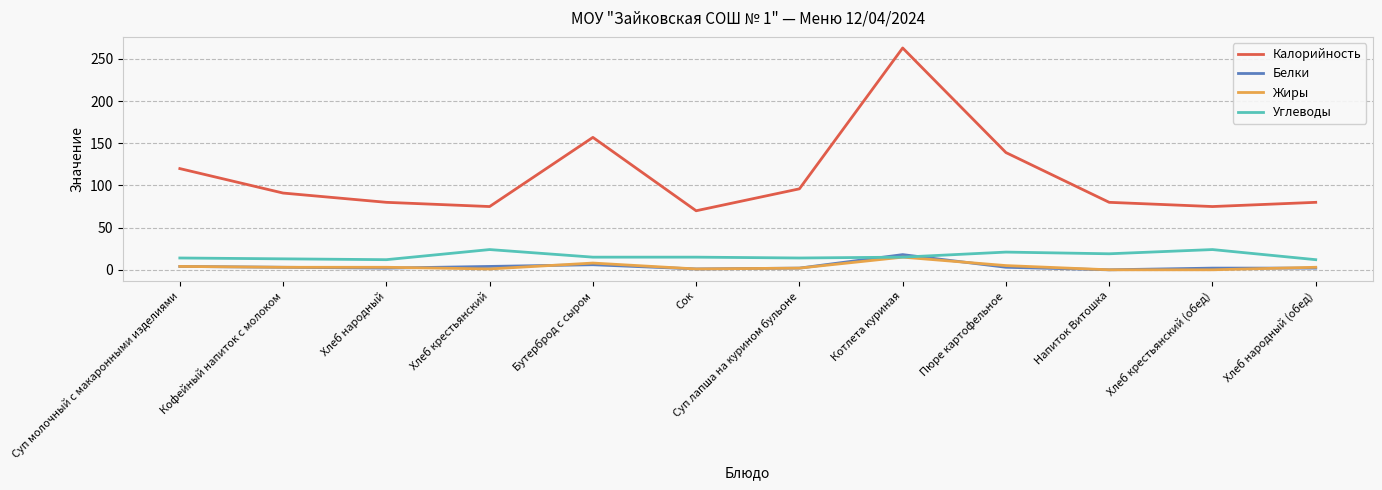

At which category is the sum across all series the highest?

Котлета куриная